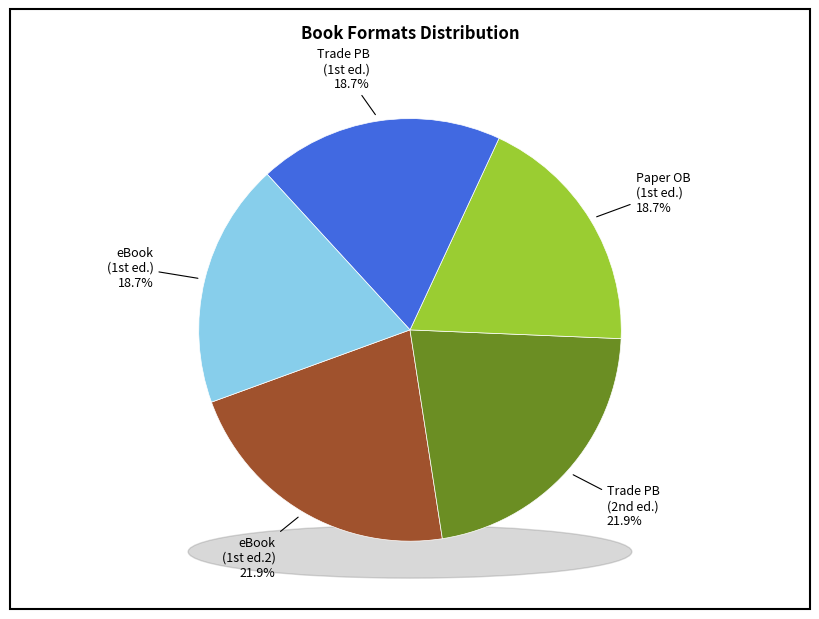

Which slice is the smallest?

Paper Over Board (9781646042081)